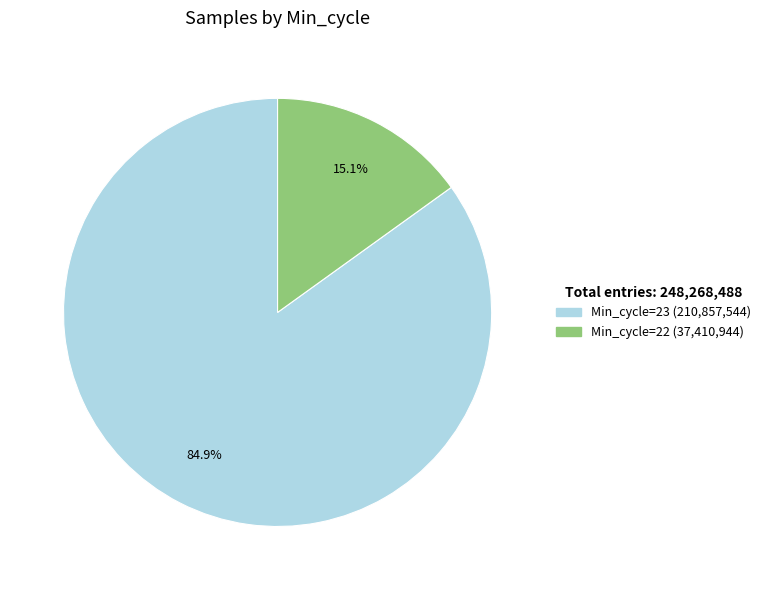

Is there any slice that represents more than half of the pie?

Yes